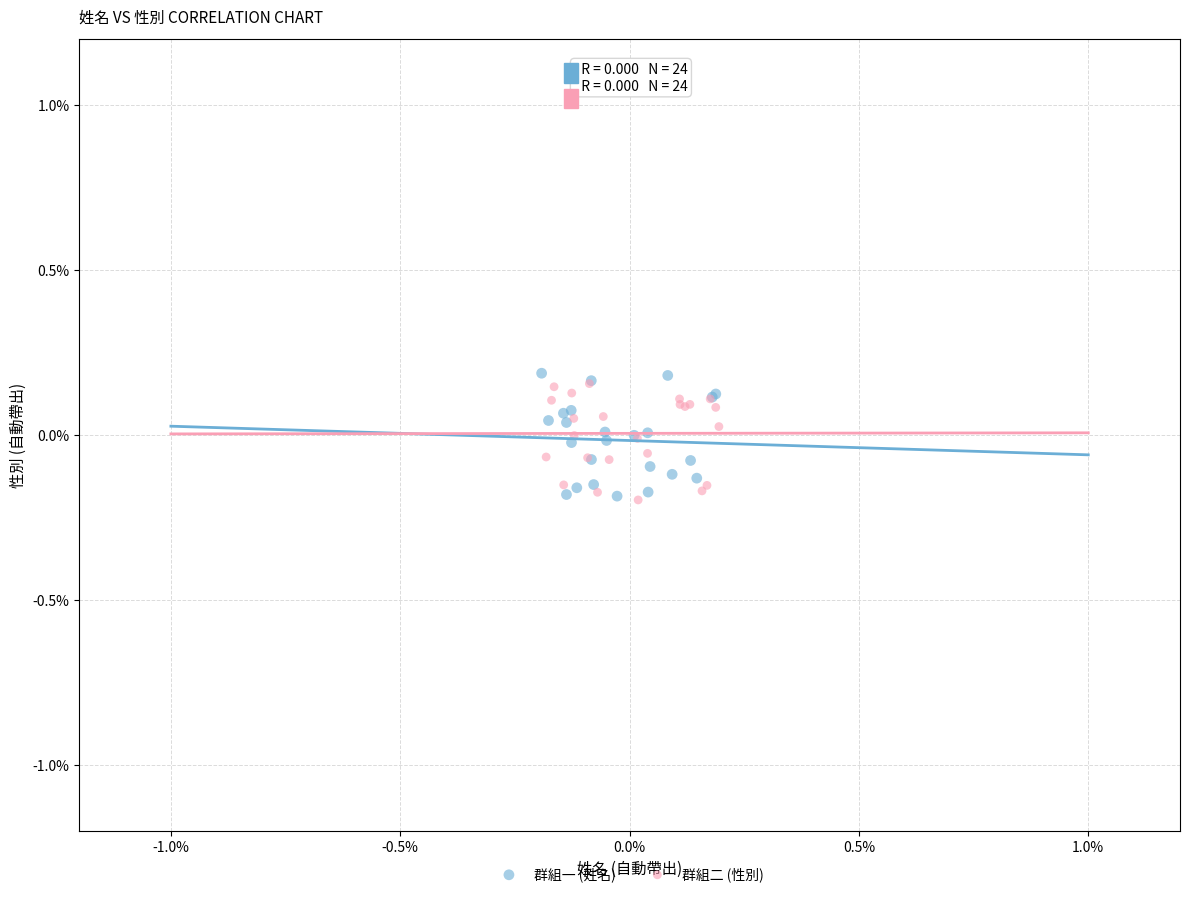

Which series contains the highest Y value?

群組一 (姓名)